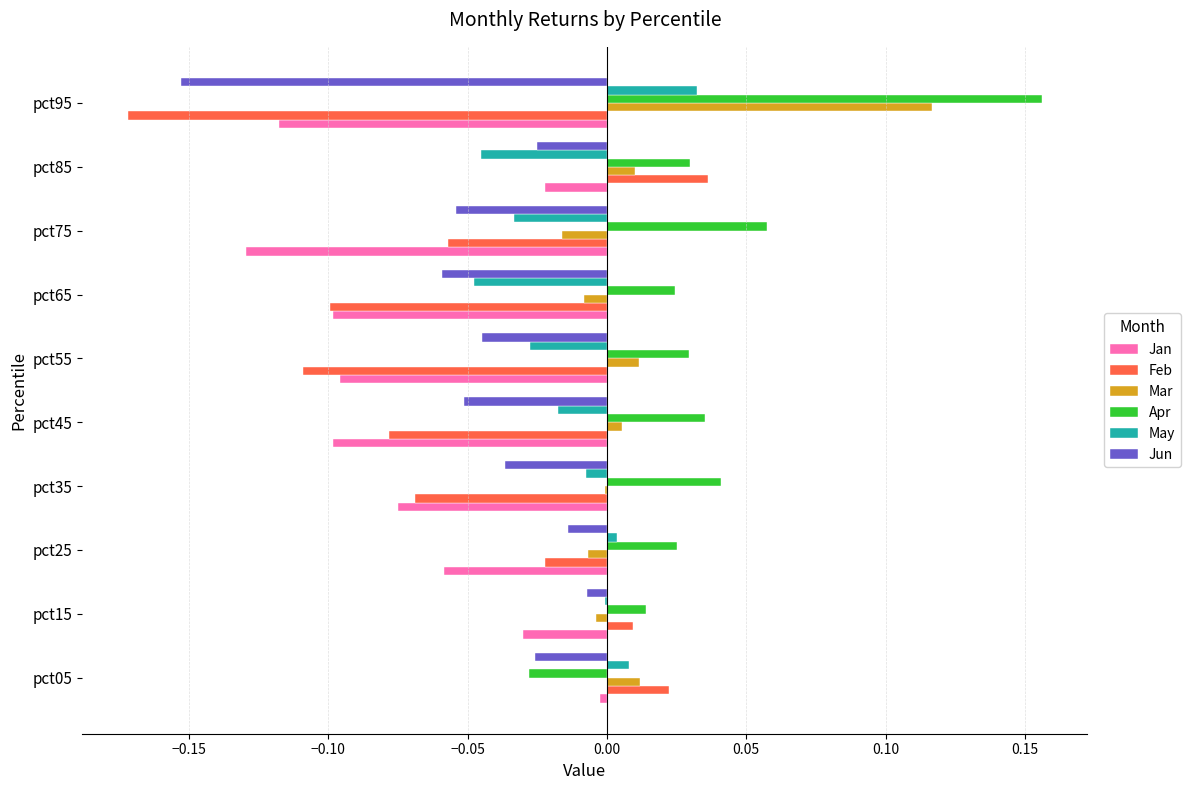

What is the total value across all series at pct65?

-0.3